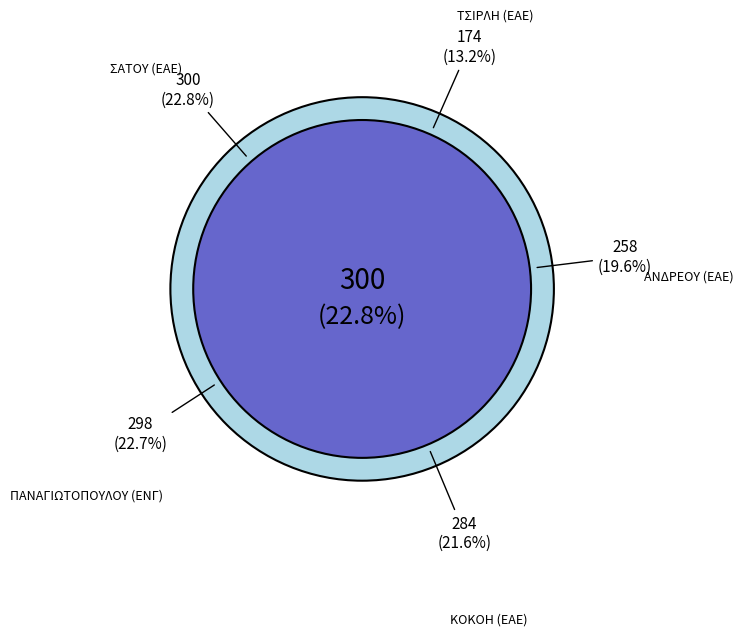

What is the ratio of the value at ΑΝΔΡΕΟΥ (ΕΑΕ) to the value at ΚΟΚΟΗ (ΕΑΕ)?

0.9